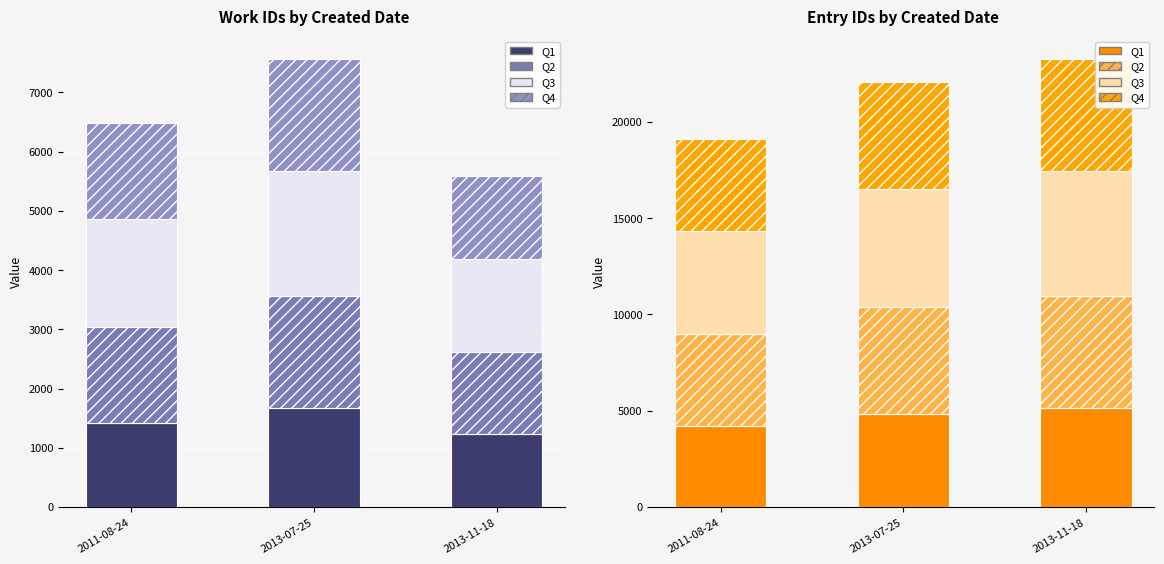

Where is Q2 nearest to the value 5294?

2013-07-25